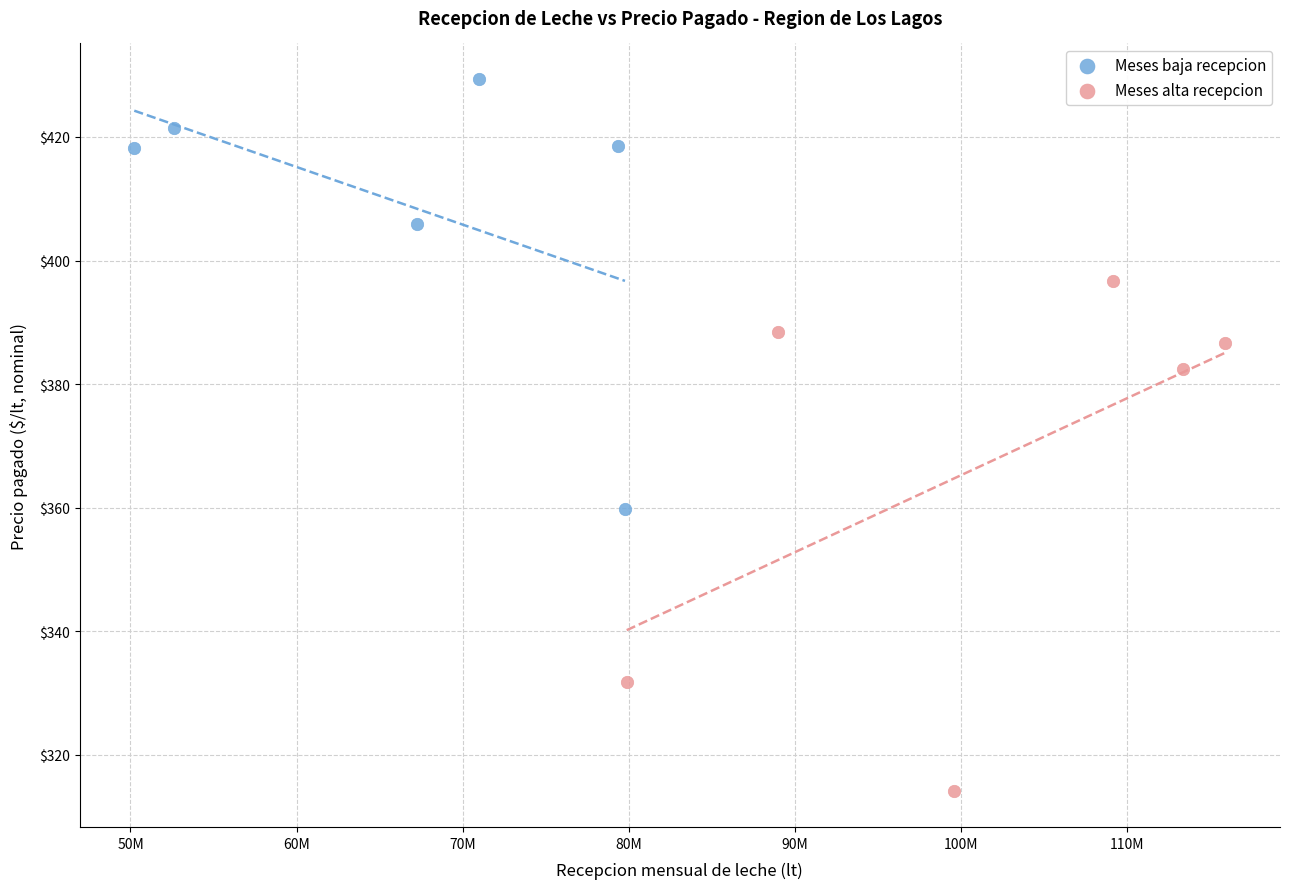

Which series reaches the minimum Y coordinate?

Meses alta recepcion